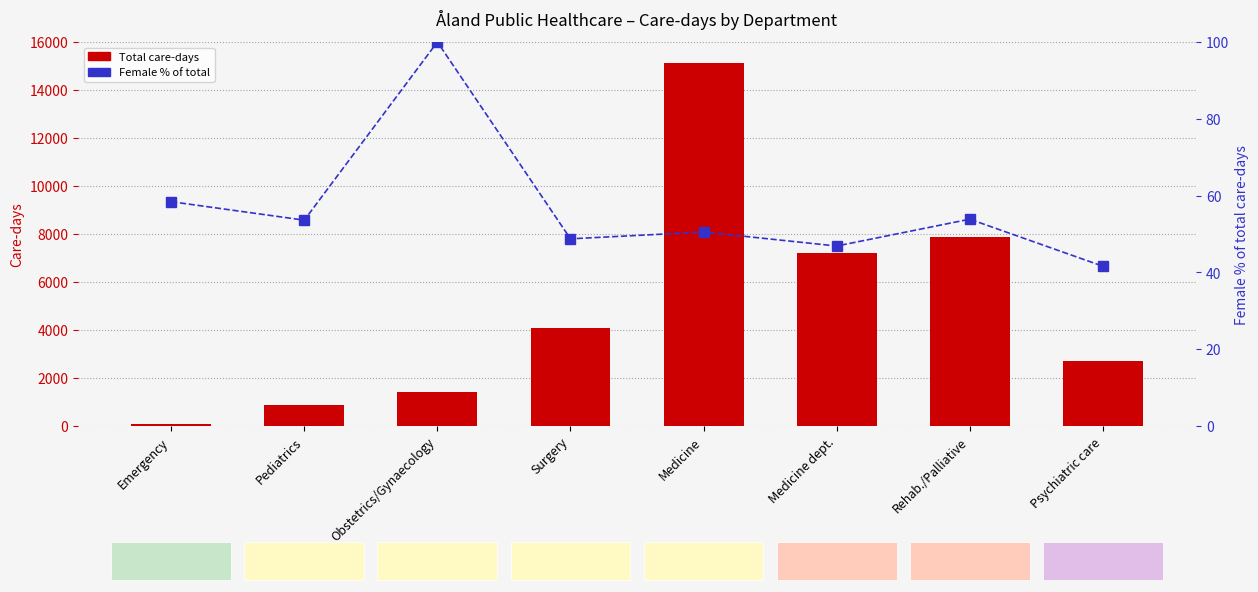

What is the label of the 4th bar from the left?

Surgery